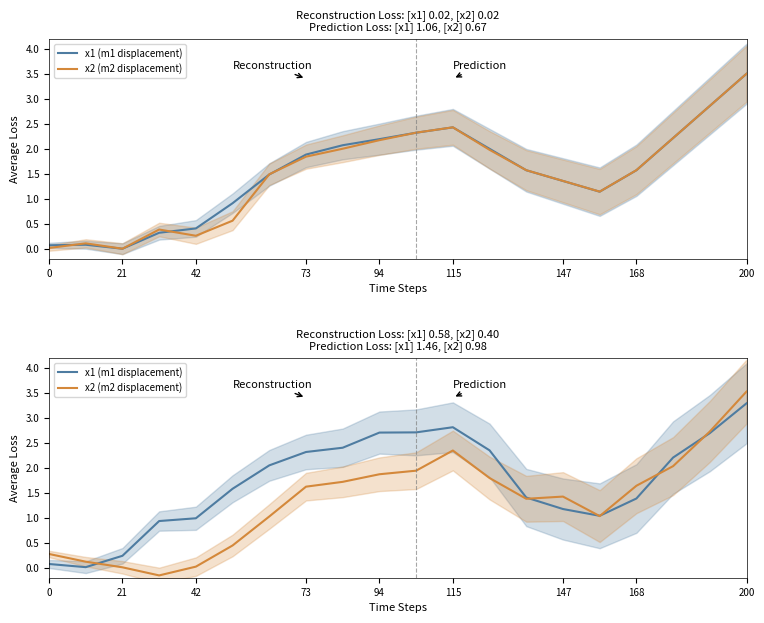

Does the chart have visible grid lines?

No